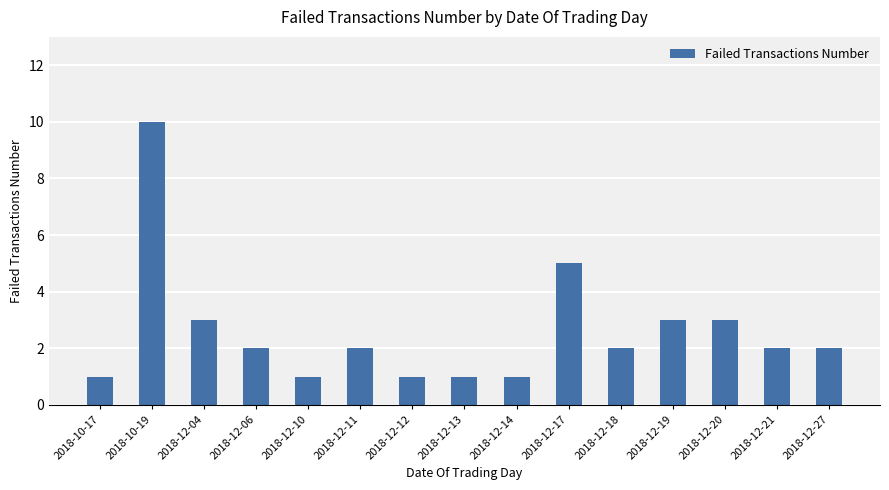

The chart shows a value of 3 at 2018-12-27. True or false?

False